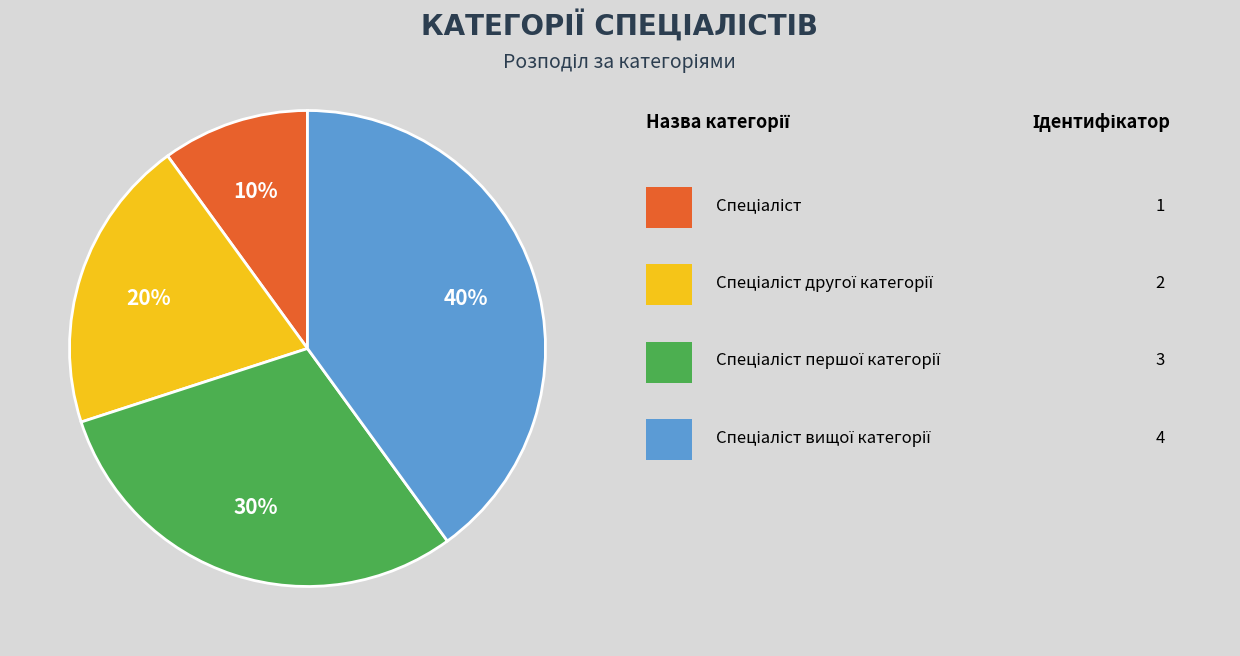

Is there a majority slice in this chart?

No